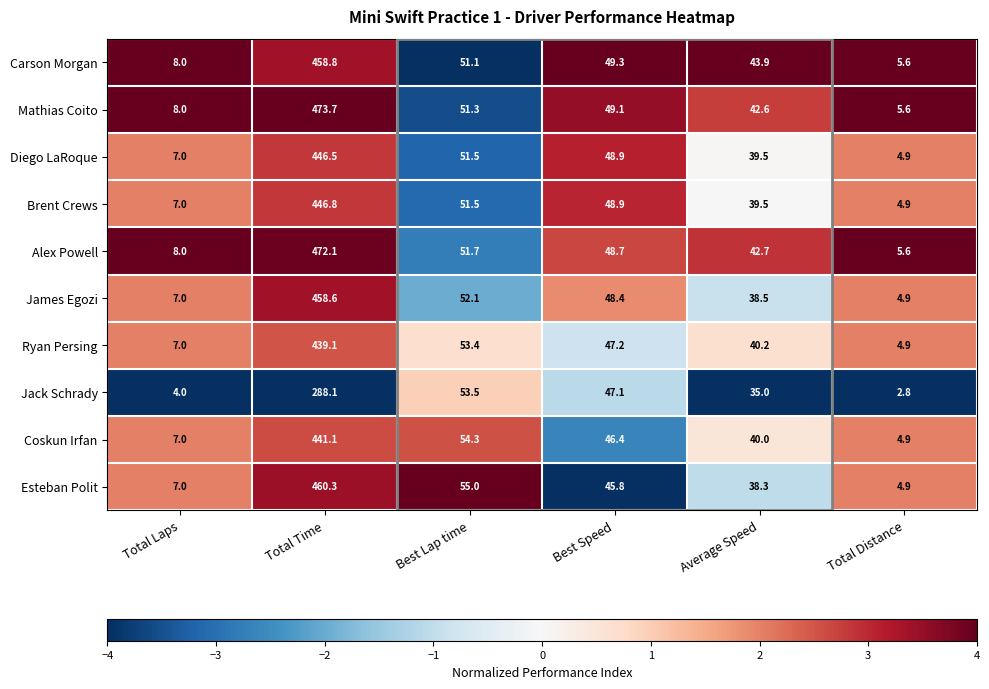

Which category has the highest value across all series?

Total Time